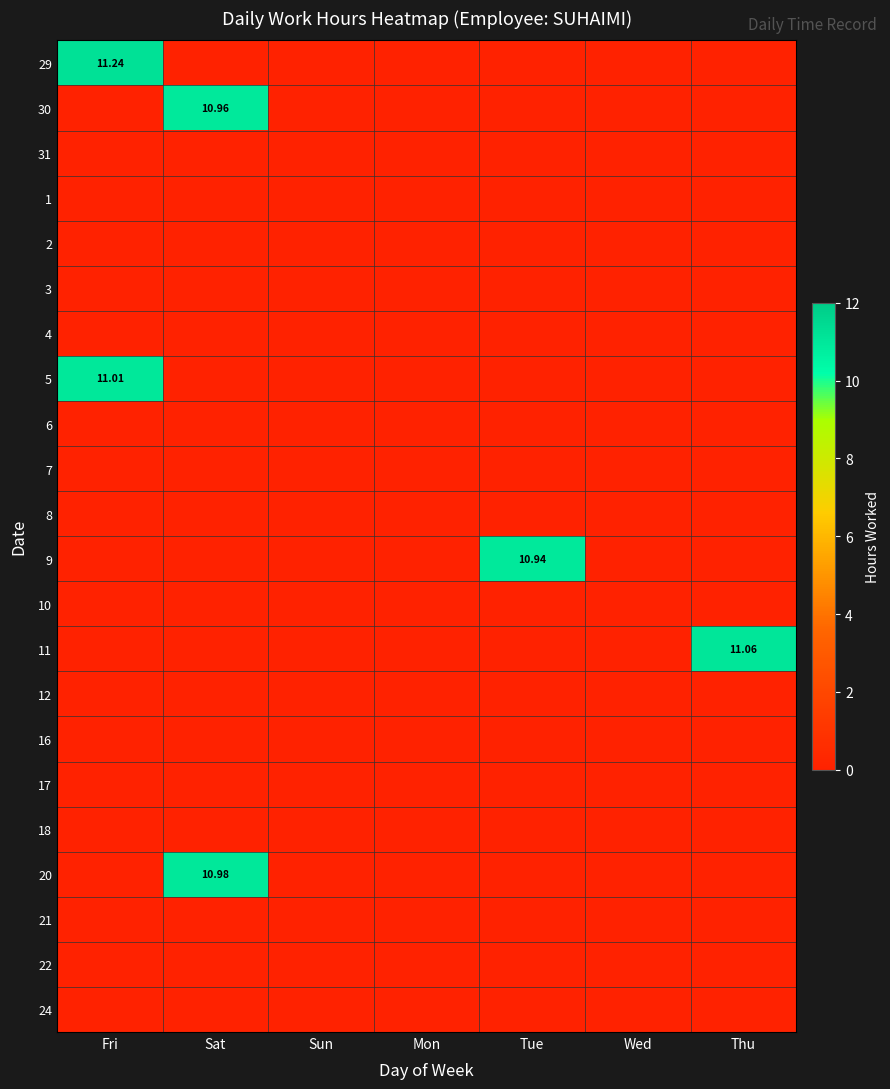

The value of 2 at Fri is 0.0. True or false?

True